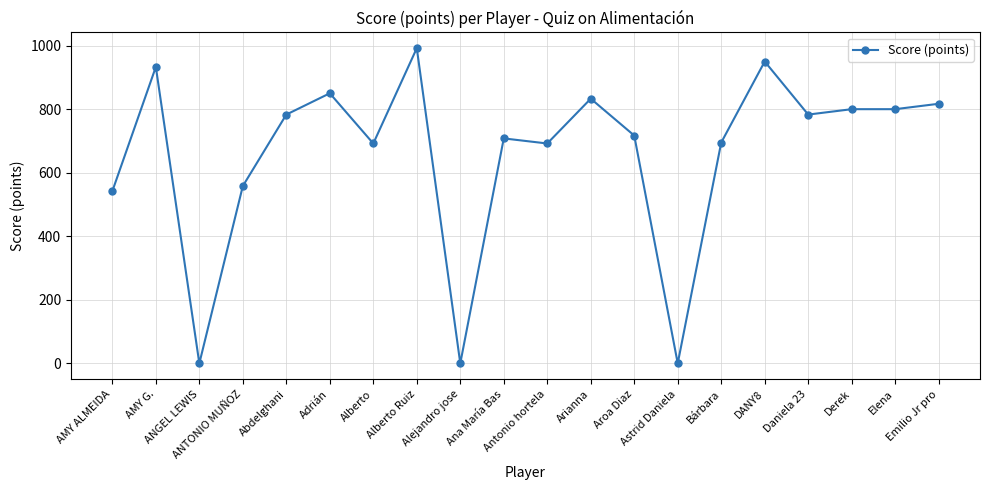

What is the sum of all values?

13145